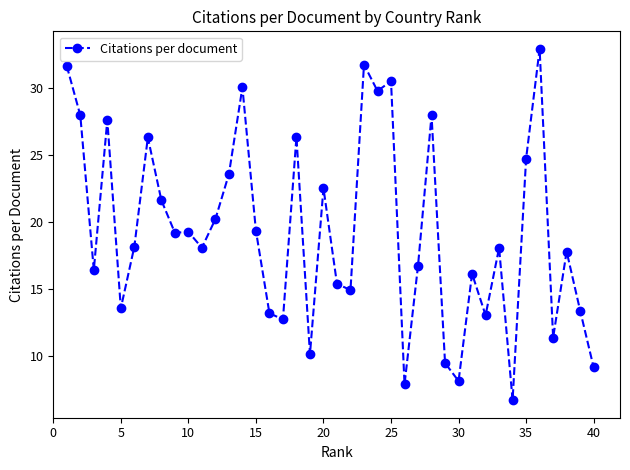

What is the value of the 21st point from the left?

15.4